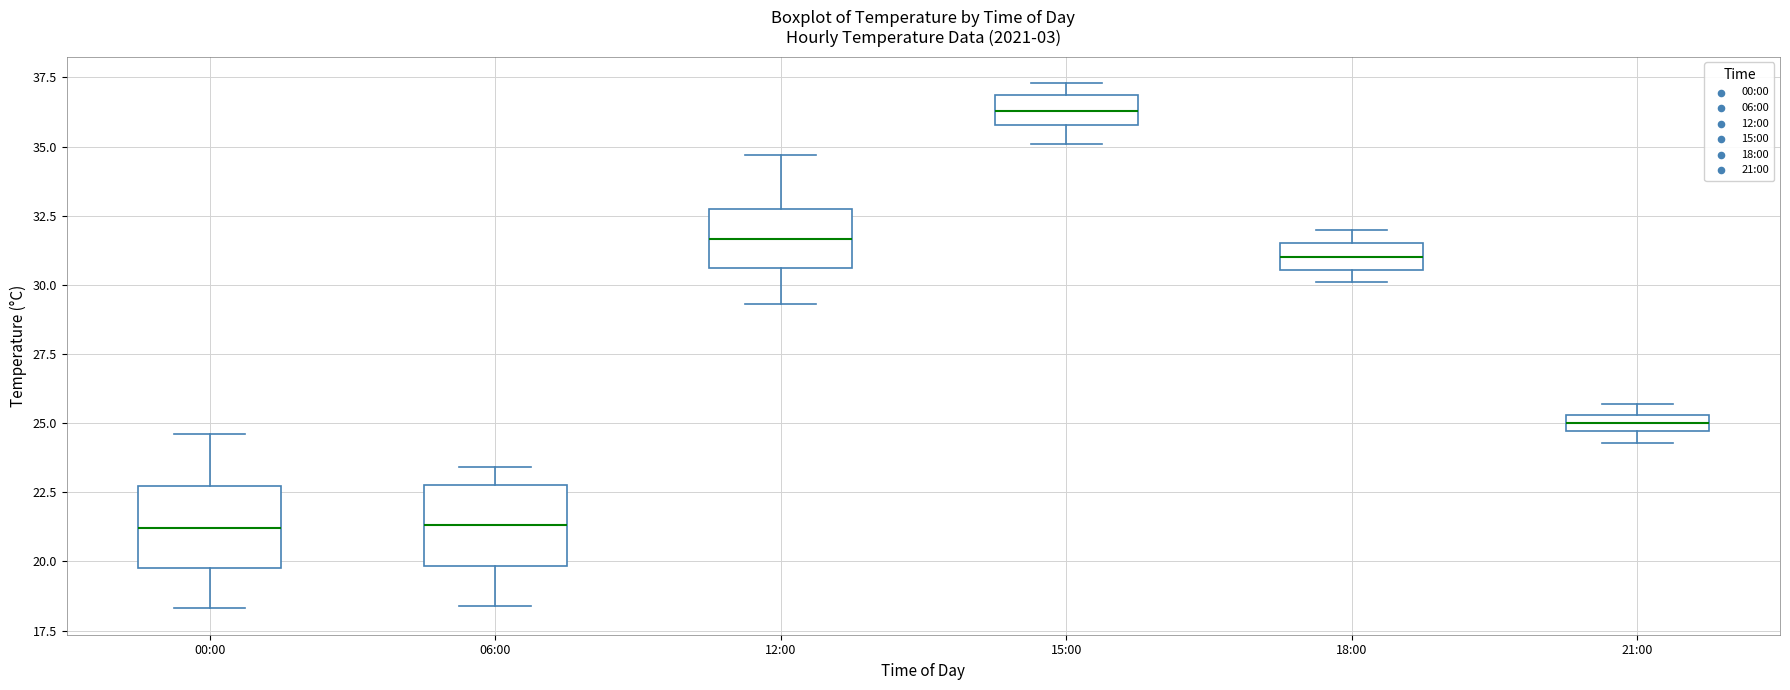

Where is the lower edge of the box for 06:00 on the y-axis? The values are not printed on the chart, so give them approximately, as read against the axis.

20.0